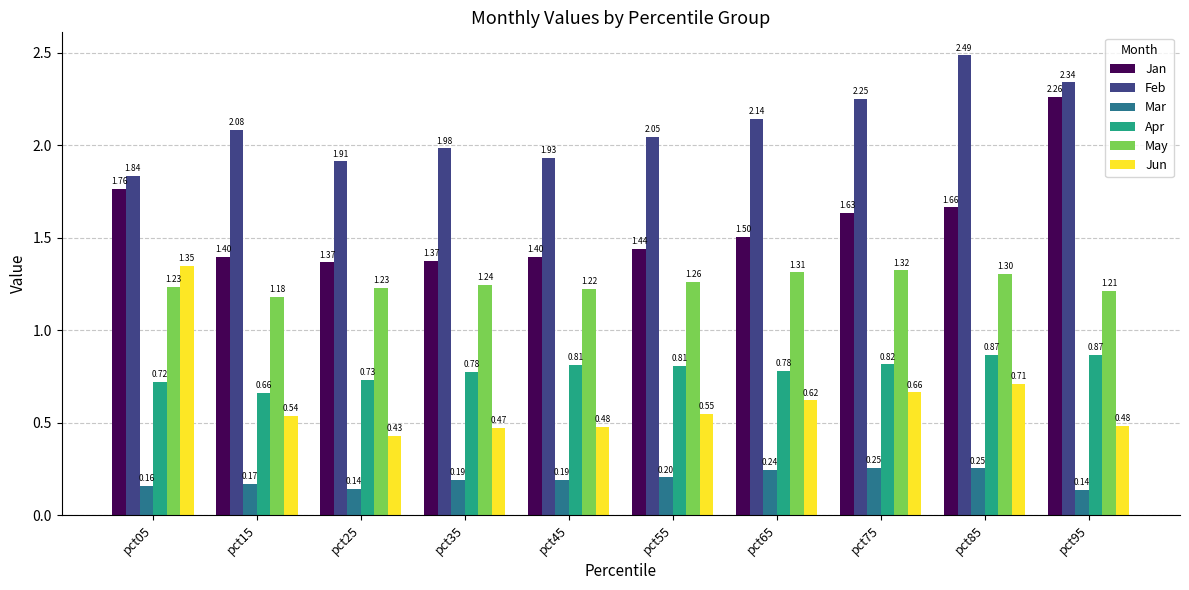

What is the total value across all series at pct75?

6.9